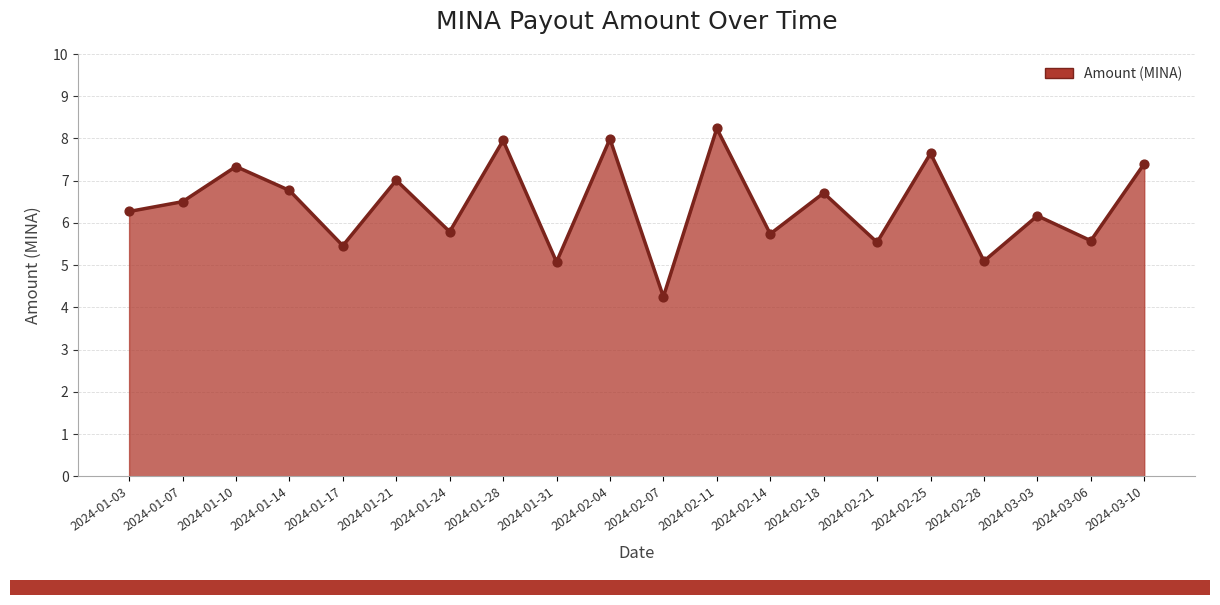

Which has a higher value, 2024-03-10 or 2024-02-21?

2024-03-10